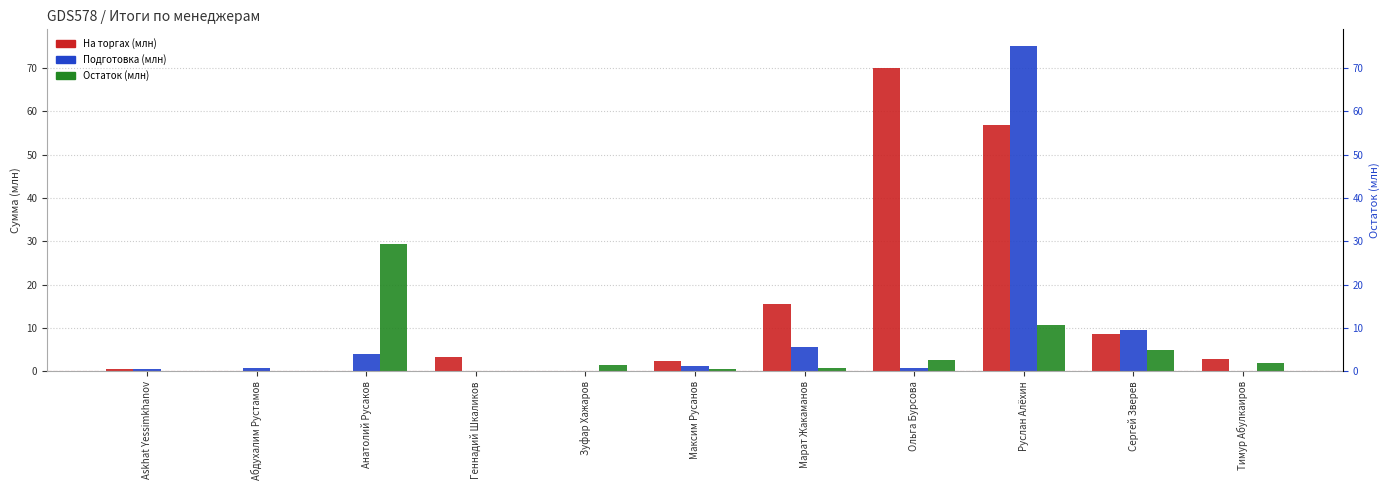

Reading left to right, what are all the values shown in this chart?

На торгах (млн): 0.6	0.1	0.0	3.4	0.1	2.4	15.5	70.1	56.8	8.6	2.9
Подготовка (млн): 0.5	0.7	4.0	0.0	0.0	1.2	5.7	0.7	75.2	9.5	0.2
Остаток (млн): 0.1	0.0	29.4	0.0	1.4	0.7	0.8	2.6	10.8	4.9	2.0